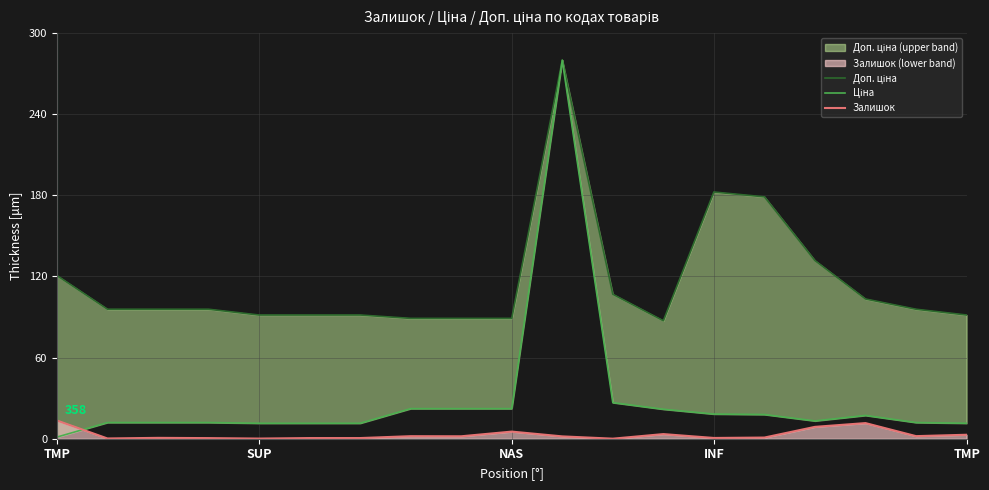

At how many categories does at least one series exceed 108?

5